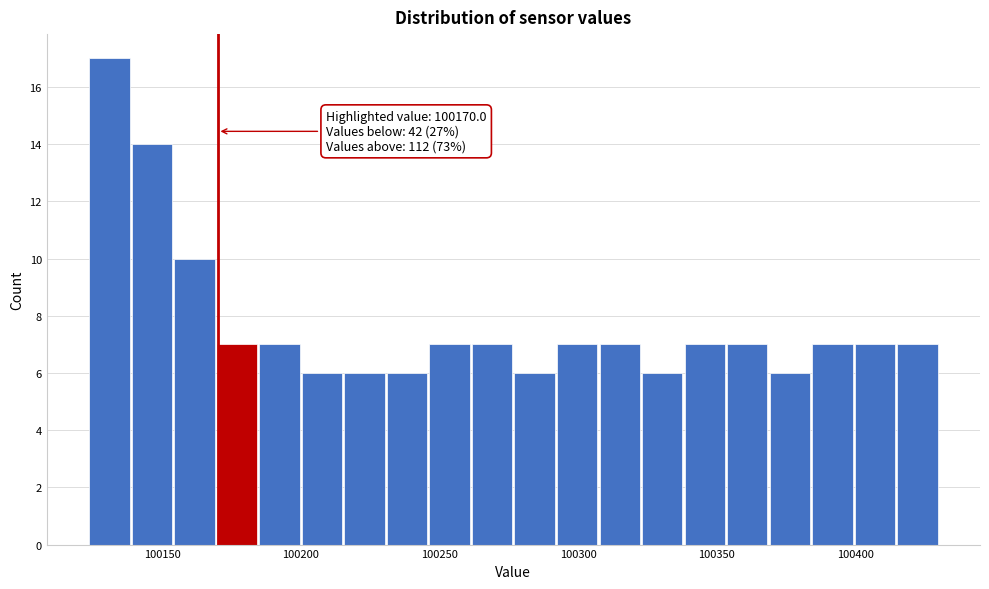

Around what value on the x-axis is the tallest bar? Give the approximate position of its centre, as read against the axis.

100130